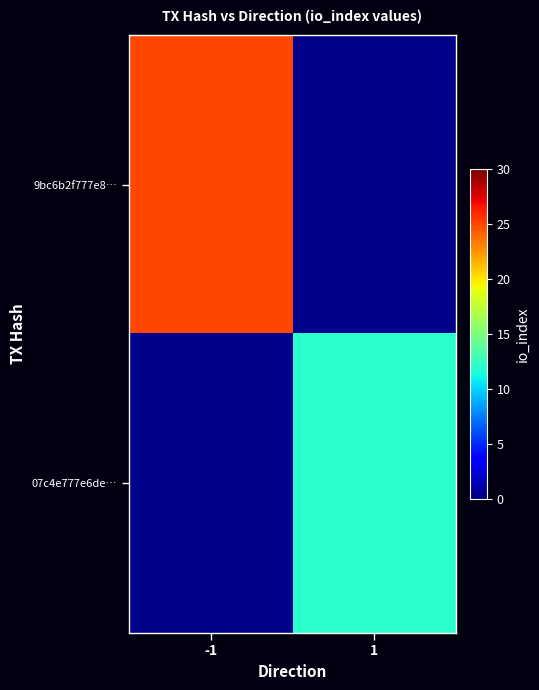

Rank the categories by 07c4e777e6de… value from lowest to highest.

-1, 1